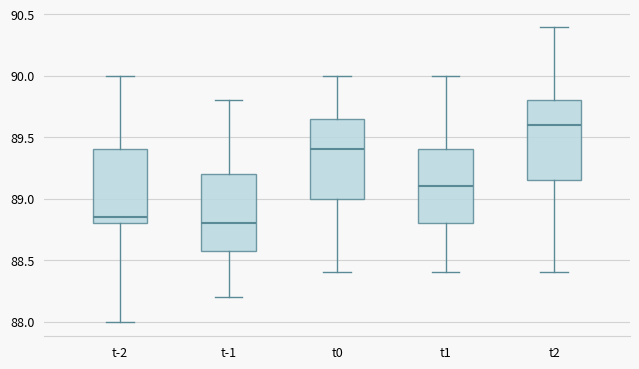

Reading left to right, read every box against the y-axis: the position of its median line, the range the box covers, and the ends of its whiskers. The values are not printed on the chart, so give them approximately, as read against the axis.

t-2: median 88.85, box 88.80 to 89.40, whiskers 88.00 to 90.00
t-1: median 88.80, box 88.60 to 89.20, whiskers 88.20 to 89.80
t0: median 89.40, box 89.00 to 89.65, whiskers 88.40 to 90.00
t1: median 89.10, box 88.80 to 89.40, whiskers 88.40 to 90.00
t2: median 89.60, box 89.15 to 89.80, whiskers 88.40 to 90.40